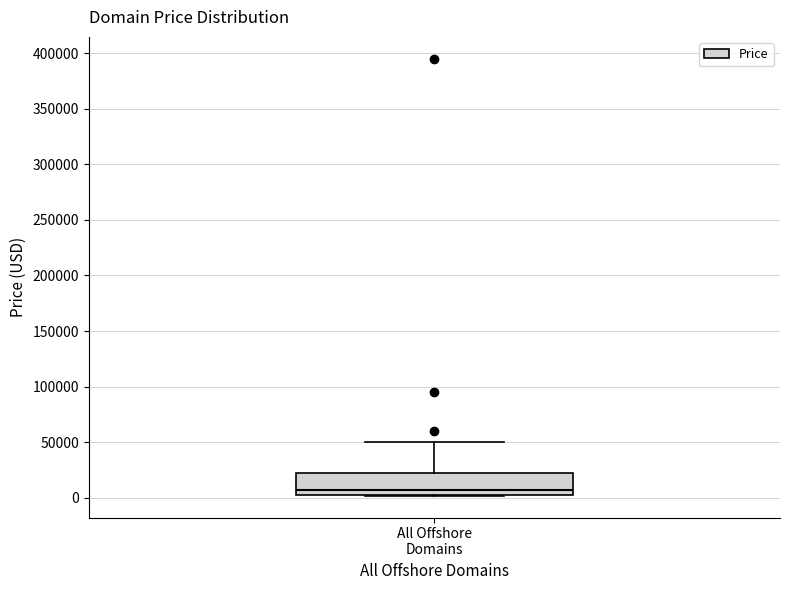

Transcribe this box plot: give where the median line is, the range the box spans, and where the two whiskers end, as read against the y-axis. The values are not printed on the chart, so give them approximately, as read against the axis.

median 5000 (just above the box's lower edge), box 5000 to 20000, whiskers 0 to 50000